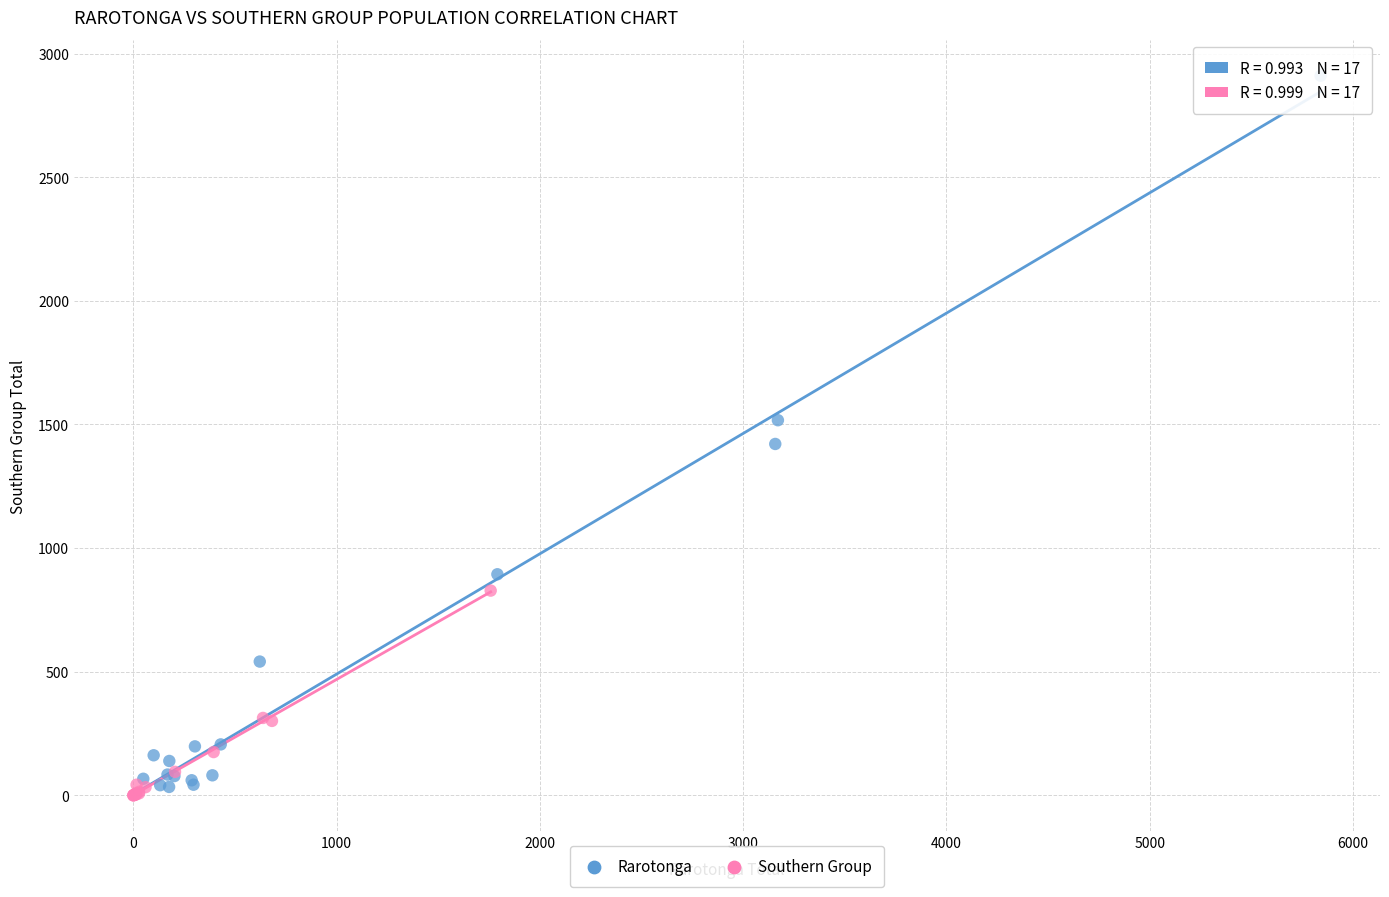

Which series reaches the maximum Y coordinate?

Rarotonga